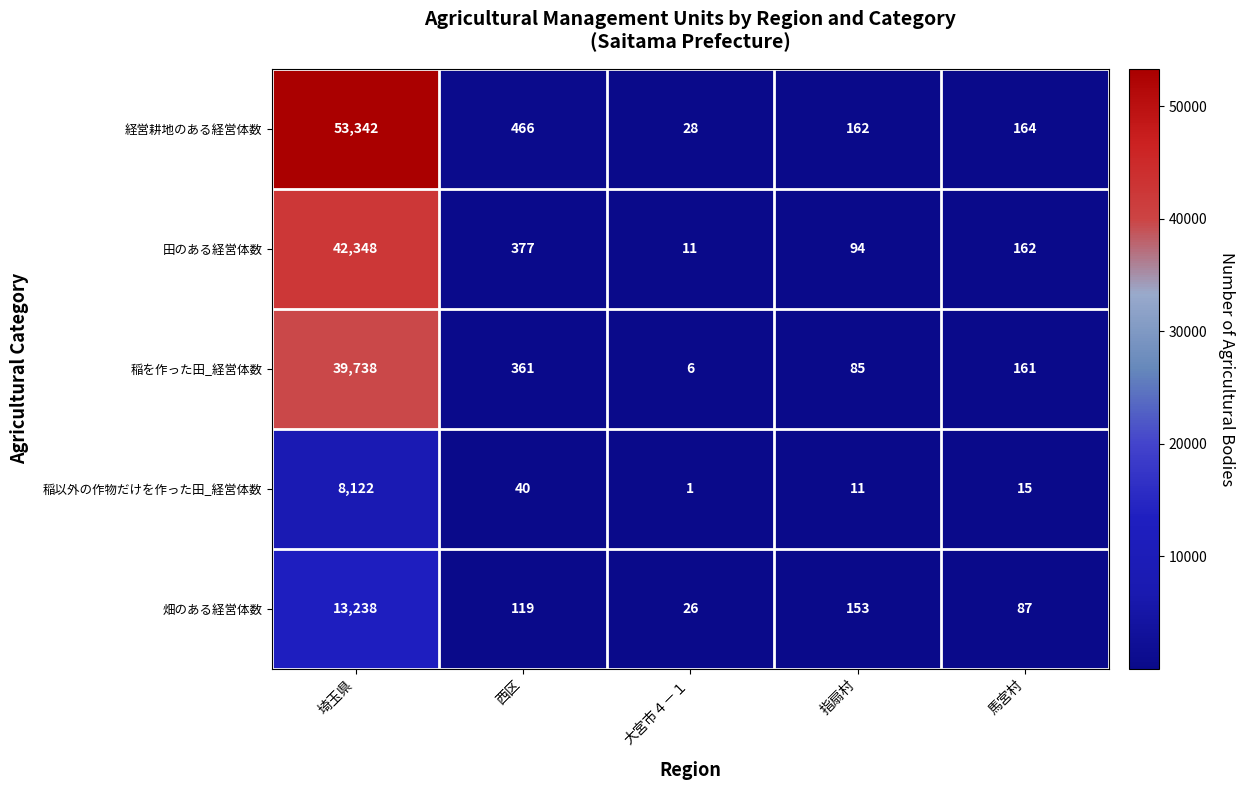

How many distinct data groups are displayed?

5